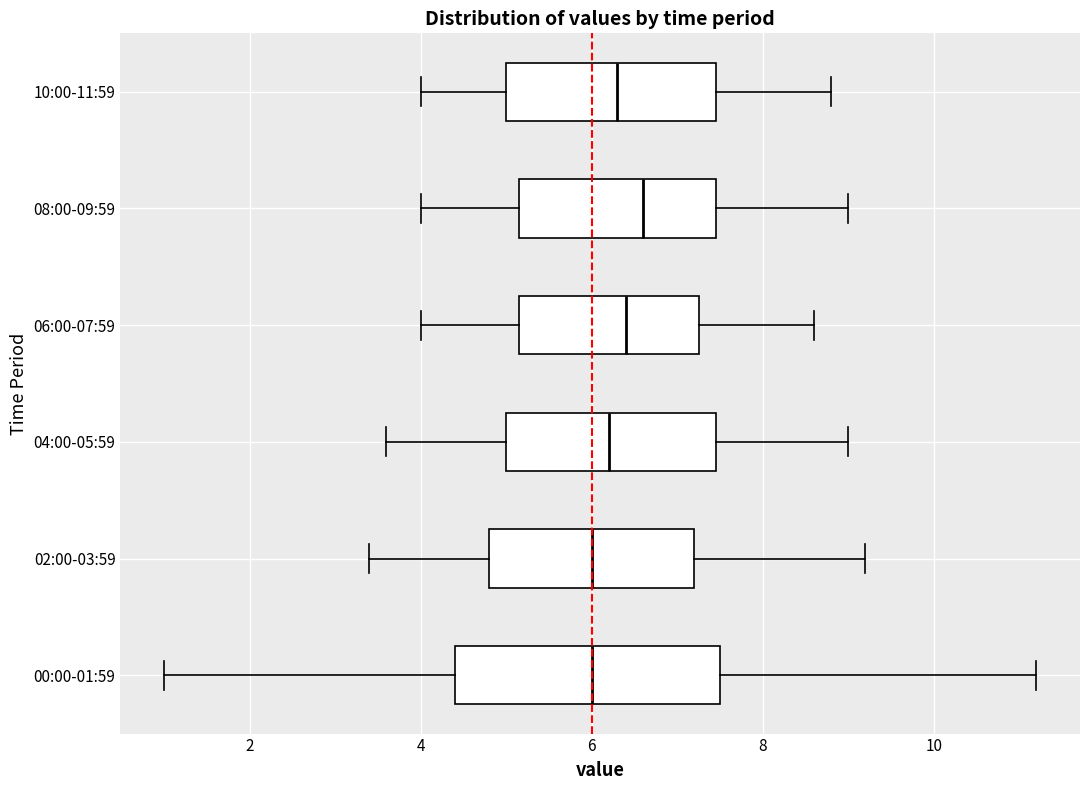

Reading bottom to top, read every box against the x-axis: the position of its median line, the range the box covers, and the ends of its whiskers. The values are not printed on the chart, so give them approximately, as read against the axis.

00:00-01:59: median 6.0, box 4.4 to 7.6, whiskers 1.0 to 11.2
02:00-03:59: median 6.0, box 4.8 to 7.2, whiskers 3.4 to 9.2
04:00-05:59: median 6.2, box 5.0 to 7.4, whiskers 3.6 to 9.0
06:00-07:59: median 6.4, box 5.2 to 7.2, whiskers 4.0 to 8.6
08:00-09:59: median 6.6, box 5.2 to 7.4, whiskers 4.0 to 9.0
10:00-11:59: median 6.4, box 5.0 to 7.4, whiskers 4.0 to 8.8